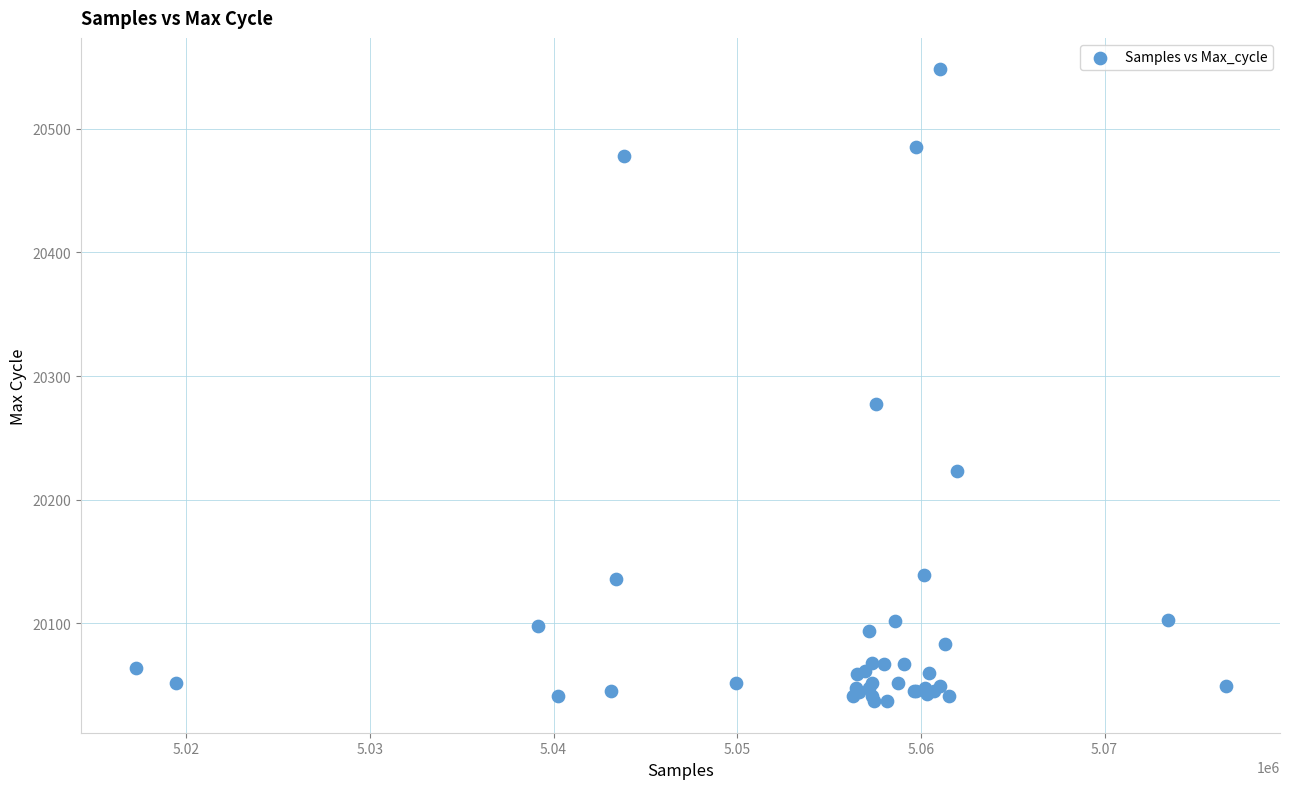

What Y value in the scatter plot is closest to 20292?

20277